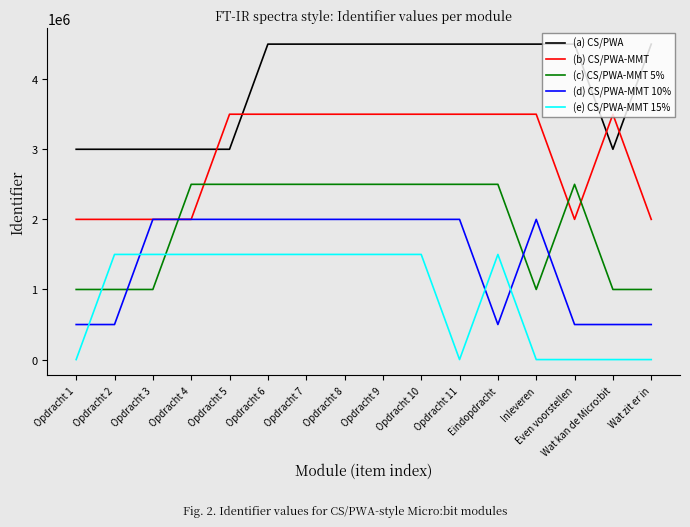

Where does the (a) CS/PWA series first go above 4499986?

Opdracht 8